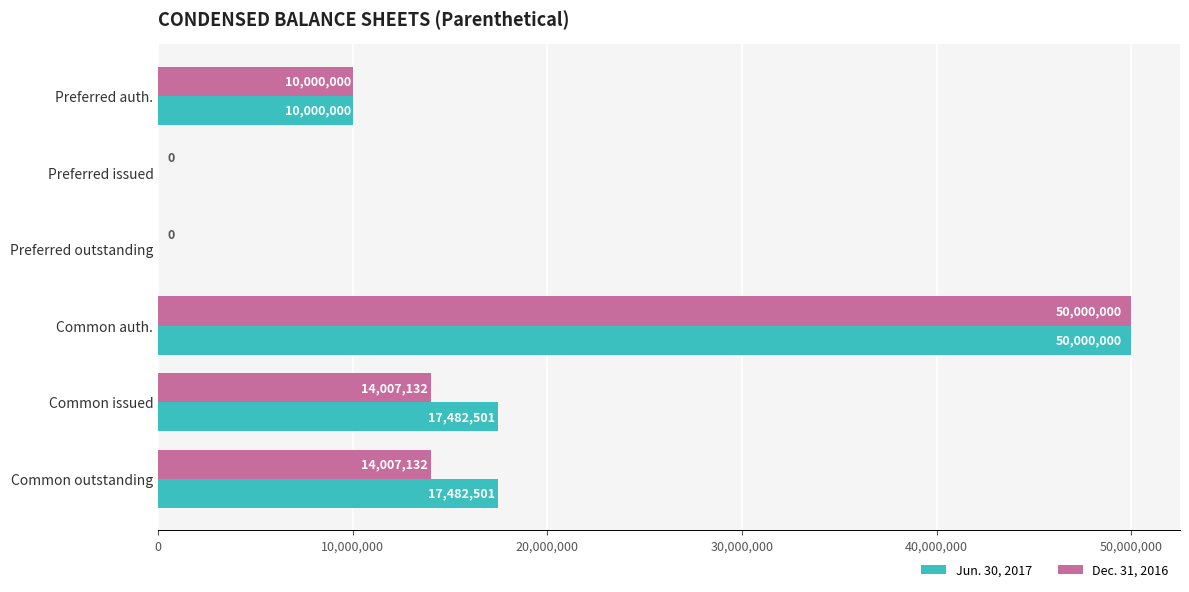

How many data points does each series have?

6